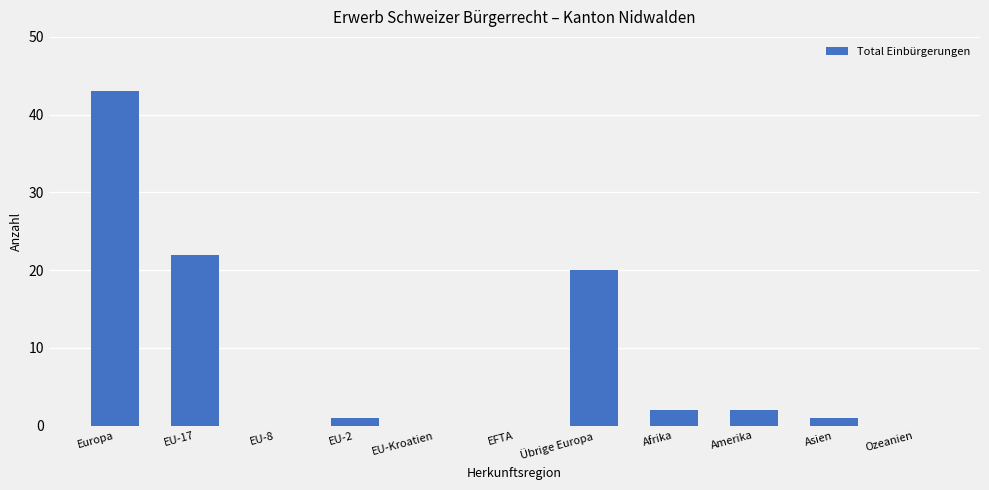

The value at EFTA is 20. True or false?

False